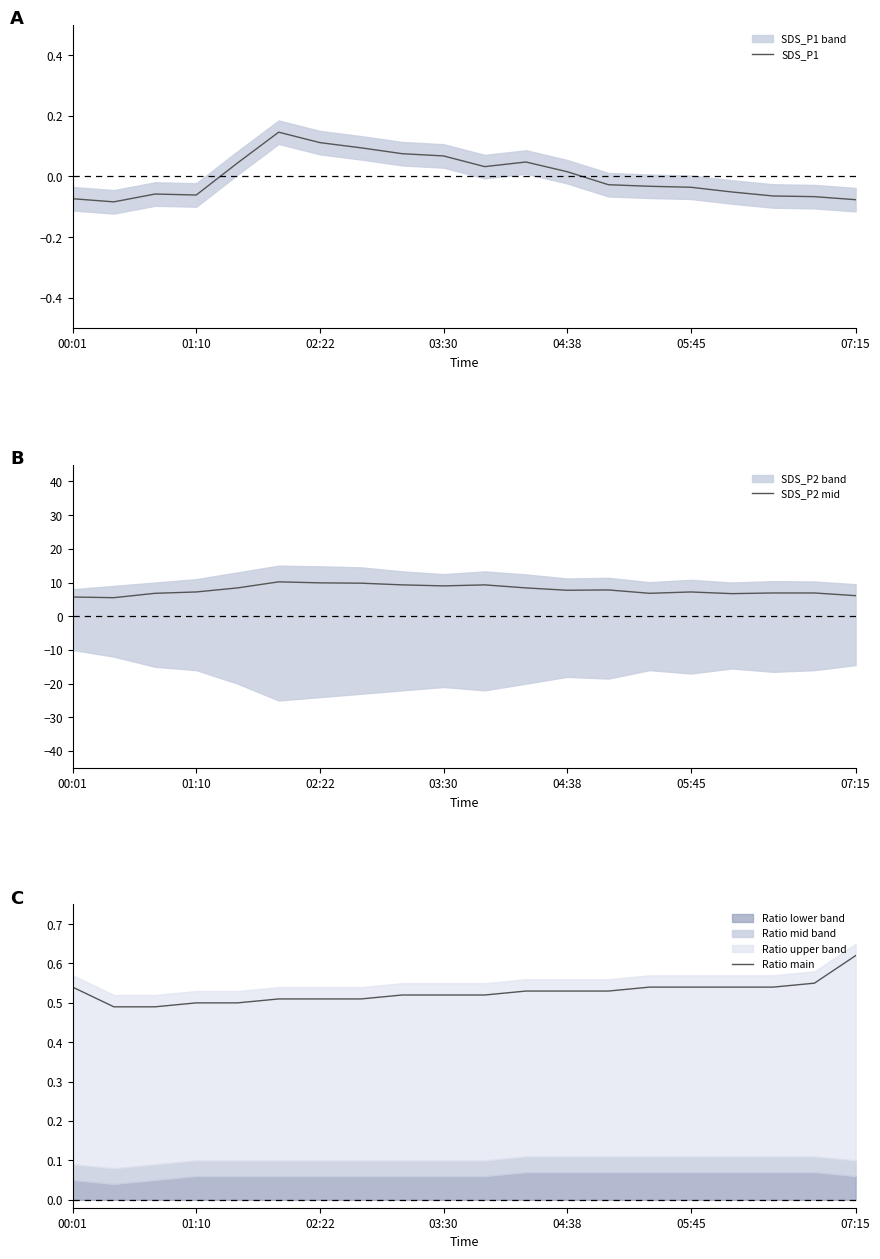

Count the number of categories in the chart.

20